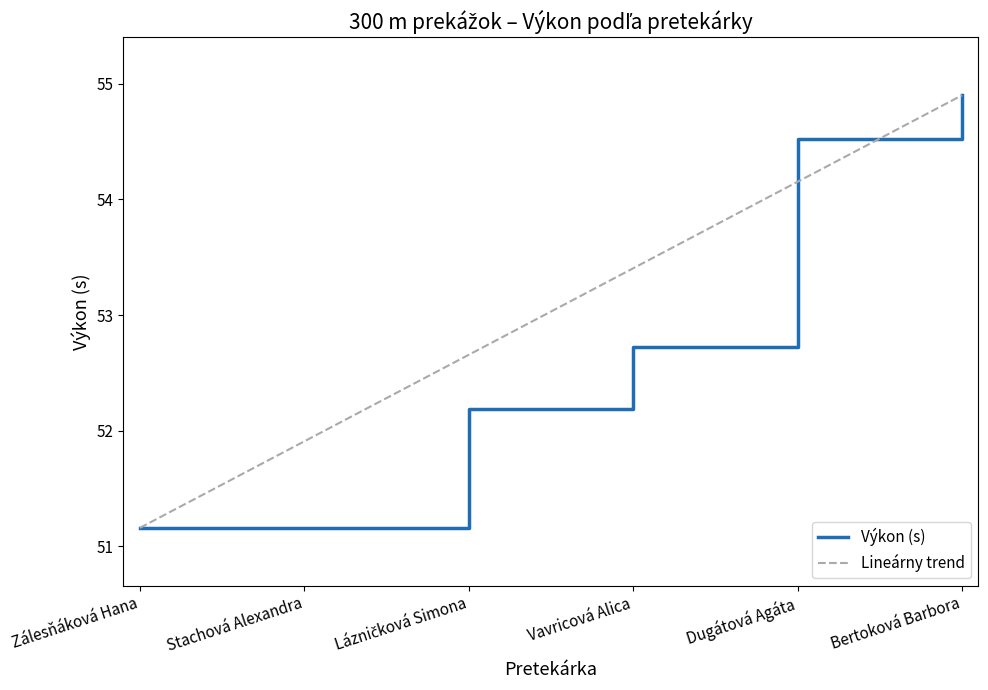

At which label is Výkon (s) closest to 53?

Vavricová Alica